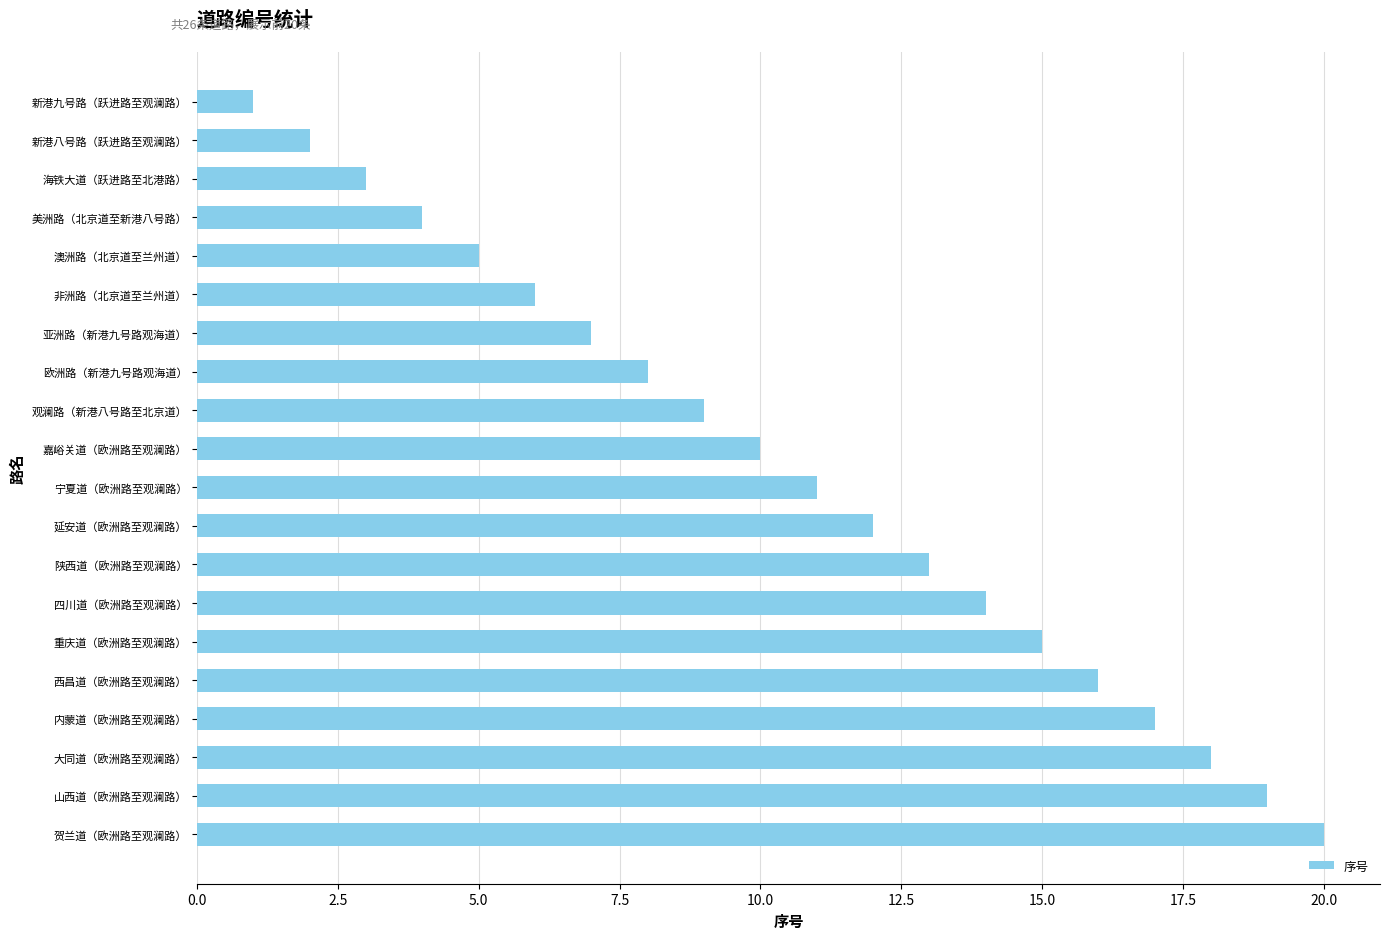

Is it true that the value at 新港八号路（跃进路至观澜路） is 3?

False